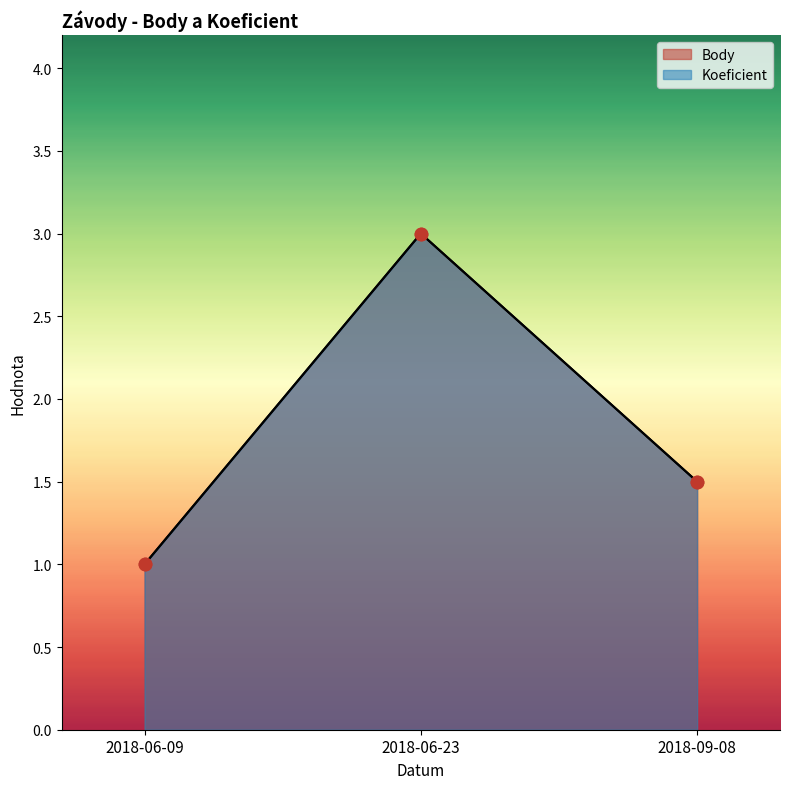

Is the value of Koeficient at 2018-06-23 greater than the value of Body at 2018-09-08?

Yes